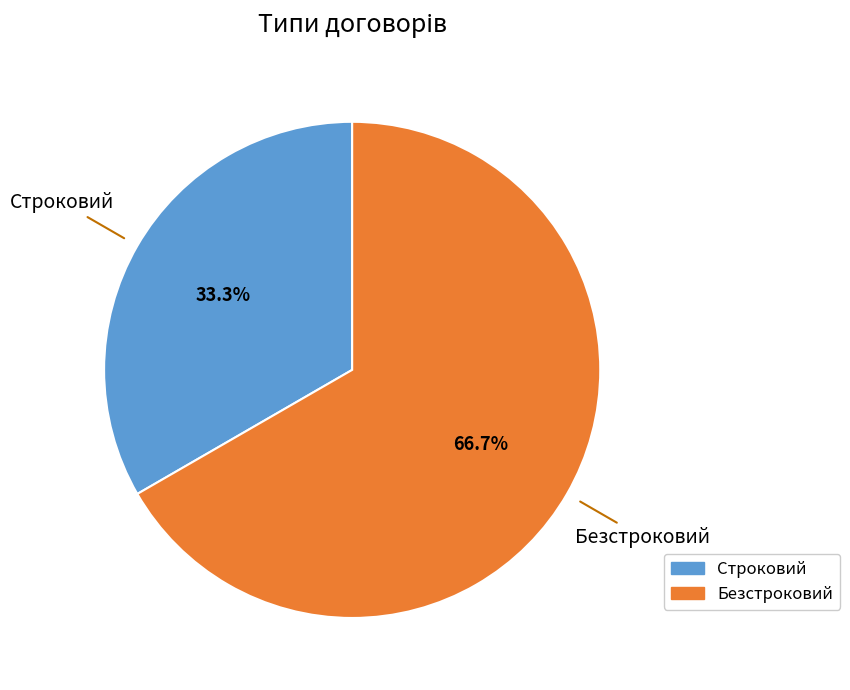

Does any single category account for the majority?

Yes